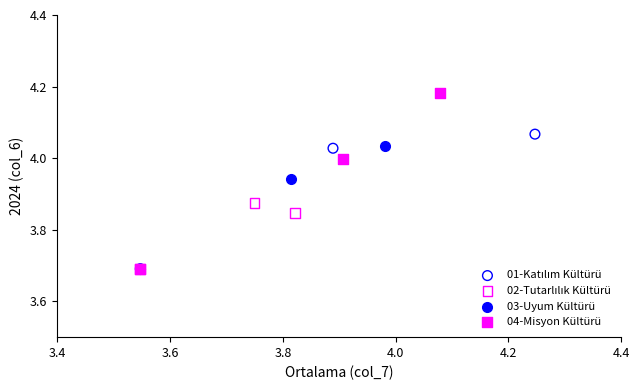

Which series reaches the maximum Y coordinate?

04-Misyon Kültürü